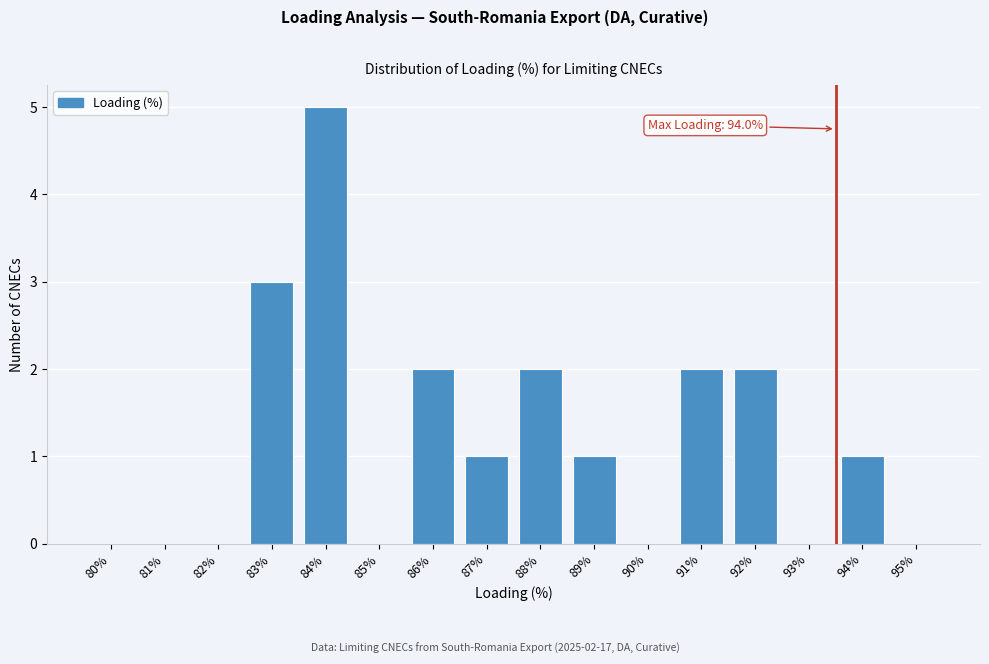

Reading left to right, what are all the values shown in this chart?

80%=0	81%=0	82%=0	83%=3	84%=5	85%=0	86%=2	87%=1	88%=2	89%=1	90%=0	91%=2	92%=2	93%=0	94%=1	95%=0